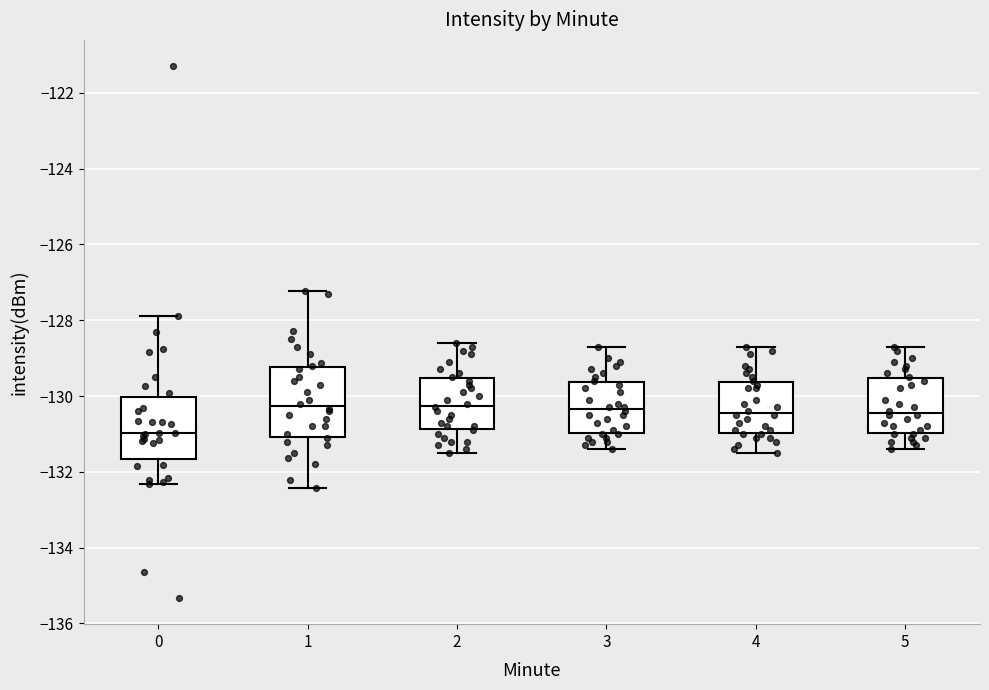

Reading left to right, transcribe this box plot: for each box, give where its median line is, the range the box spans, and where its two whiskers end, as read against the y-axis. The values are not printed on the chart, so give them approximately, as read against the axis.

0: median -131.0, box -131.6 to -130.0, whiskers -132.4 to -127.8
1: median -130.2, box -131.0 to -129.2, whiskers -132.4 to -127.2
2: median -130.2, box -130.8 to -129.6, whiskers -131.4 to -128.6
3: median -130.4, box -131.0 to -129.6, whiskers -131.4 to -128.6
4: median -130.4, box -131.0 to -129.6, whiskers -131.4 to -128.6
5: median -130.4, box -131.0 to -129.6, whiskers -131.4 to -128.6